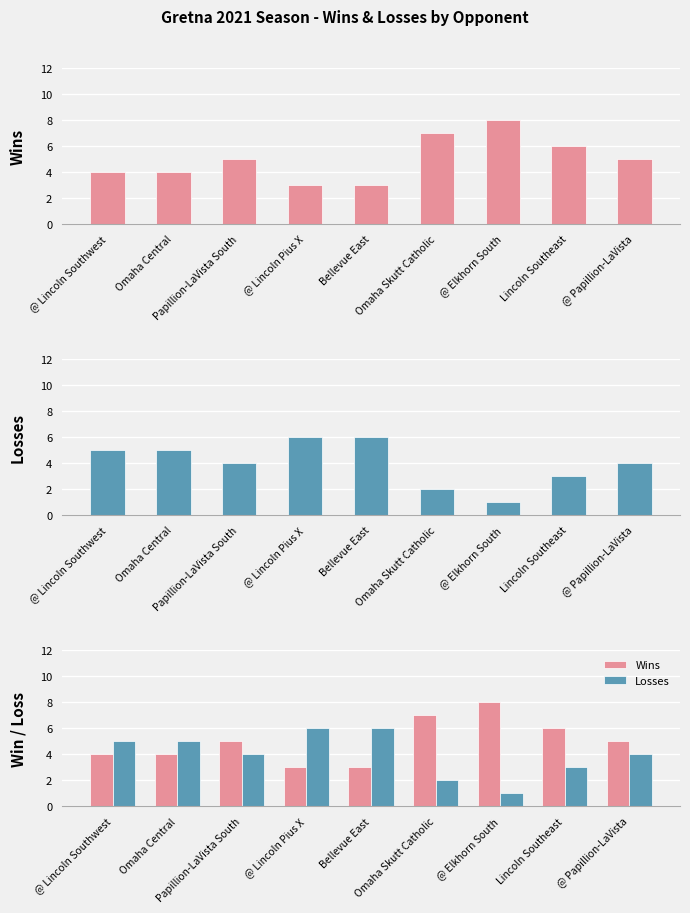

List the series in order of their overall mean, lowest first.

Losses, Wins